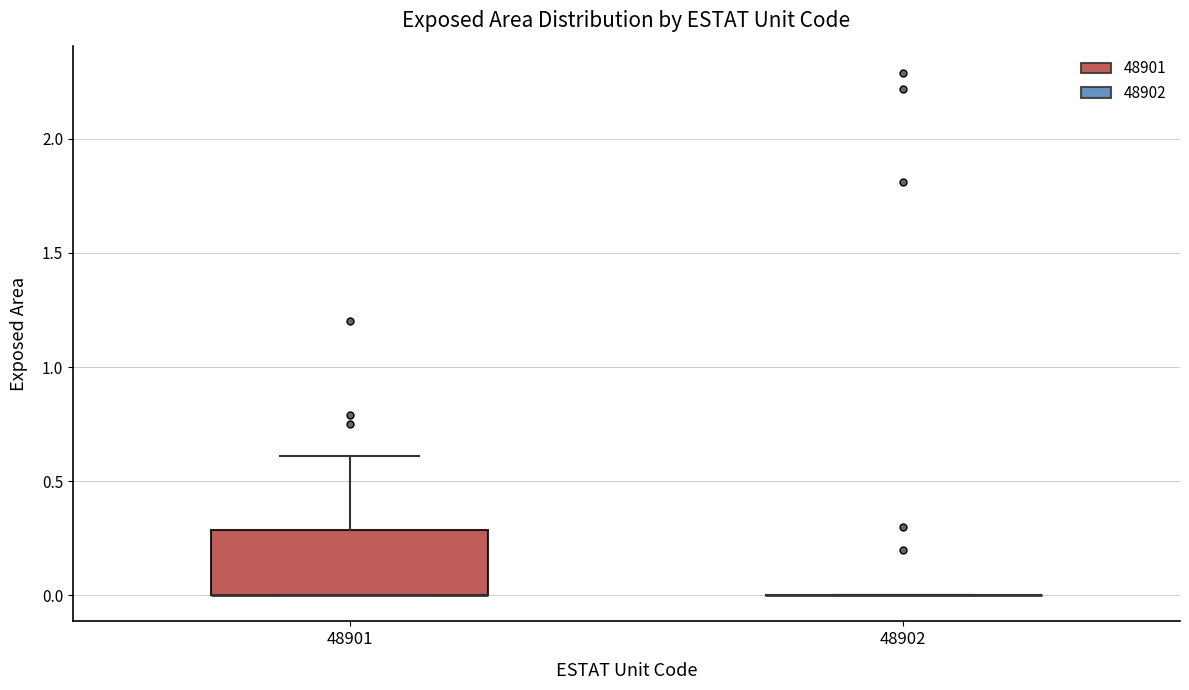

Comparing the boxes themselves (not the whiskers), which one is the tallest?

48901